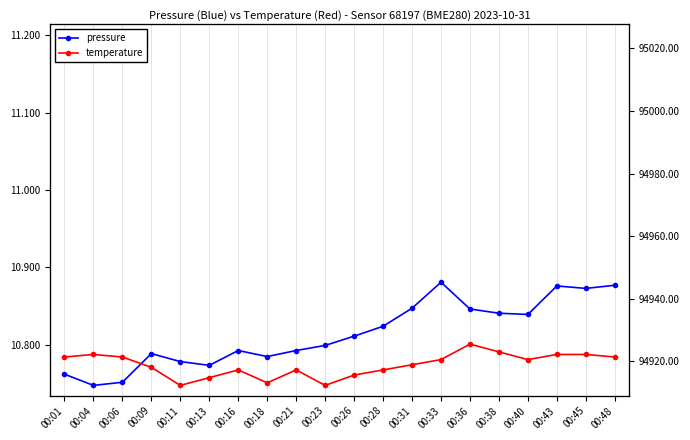

What are all the series names shown in the legend?

pressure, temperature